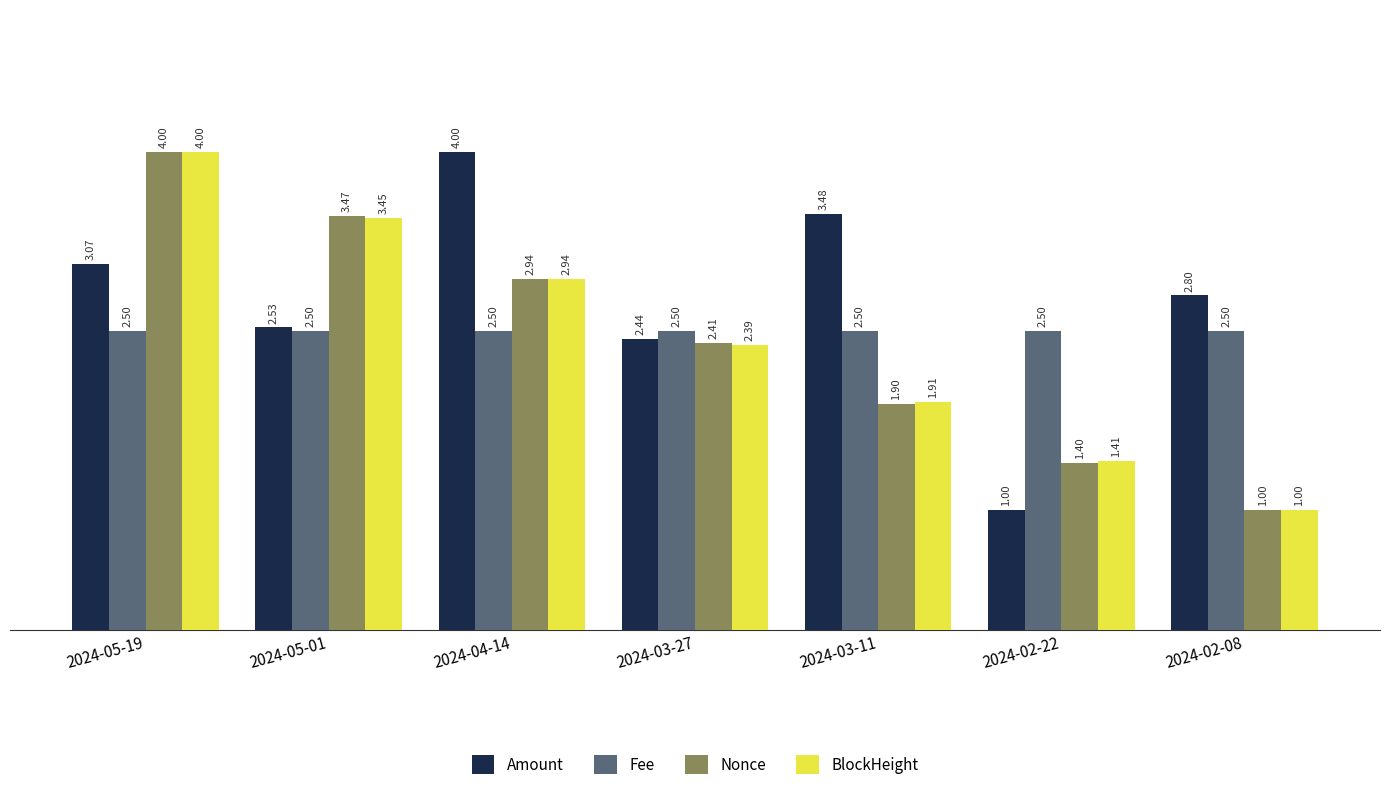

What is the minimum value shown in the chart?

1.0